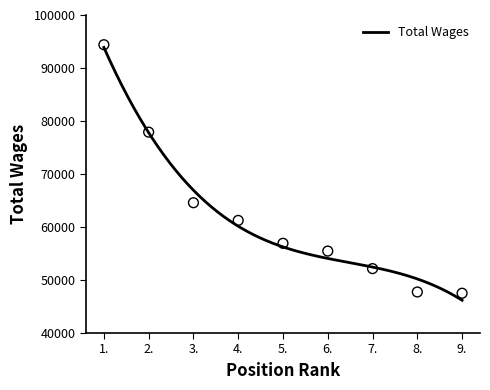

What is the change in value from 3. to 7.?

-12435